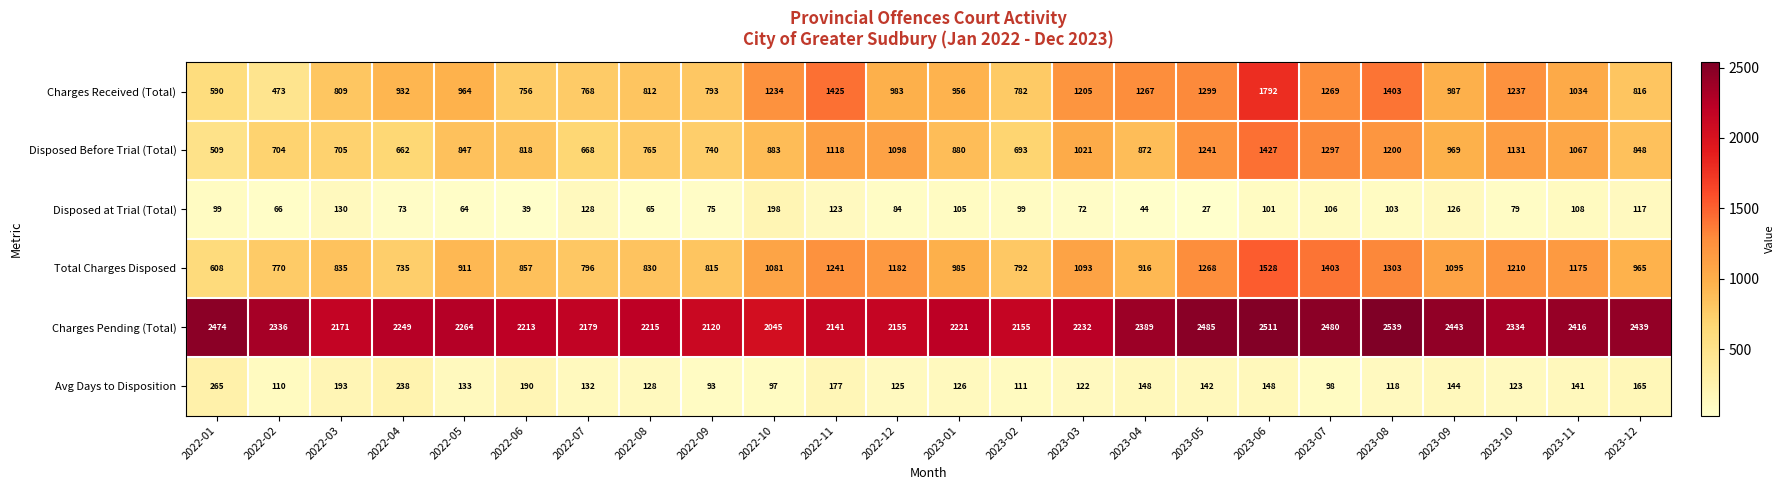

How many data points does each series have?

24